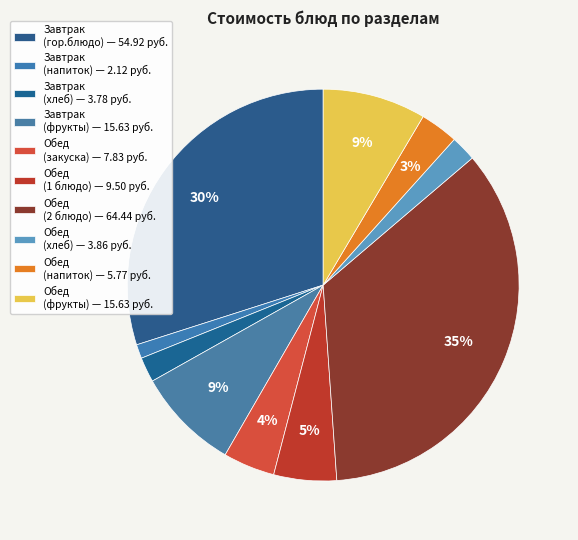

Does any single category account for the majority?

No